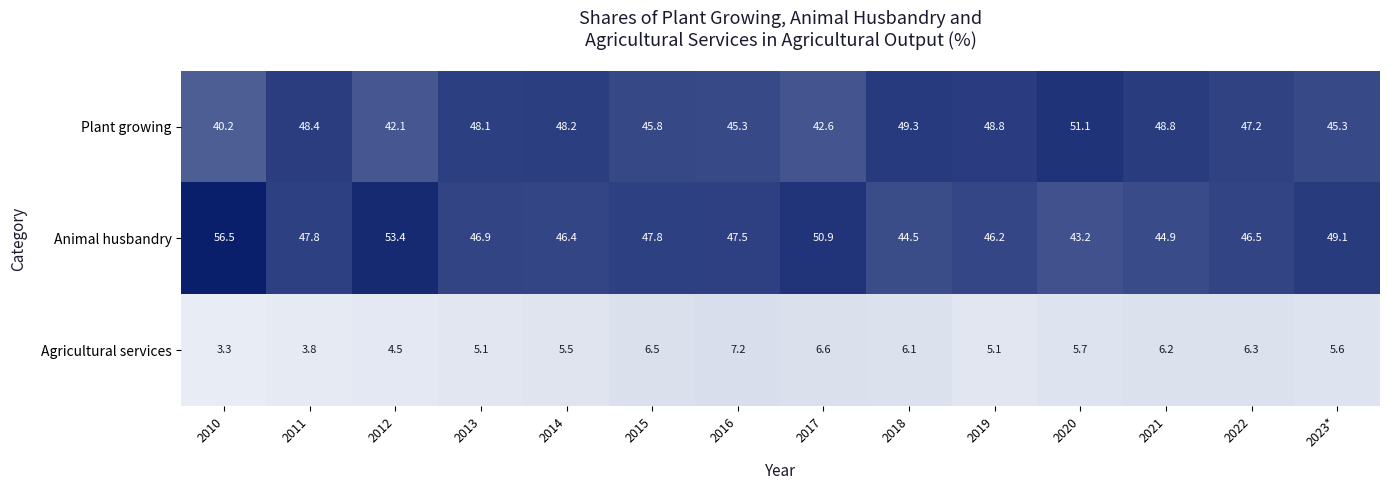

What is the approximate value of Plant growing at 2015?

45.8